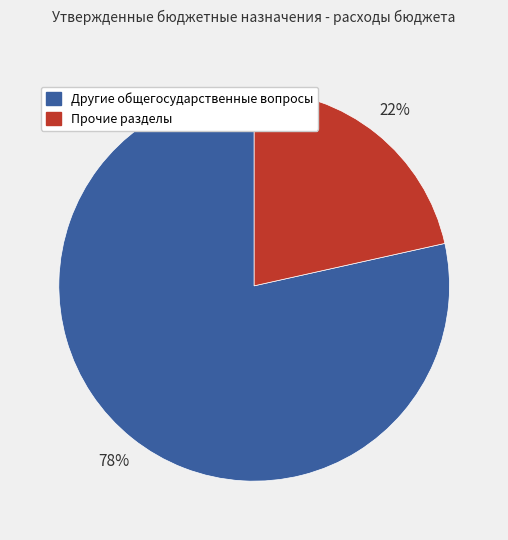

To the nearest percent, what is the average slice percentage?

50%